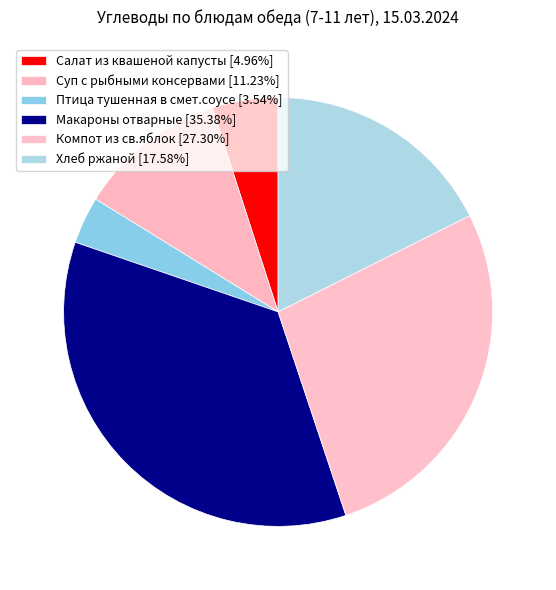

Is there any slice that represents more than half of the pie?

No